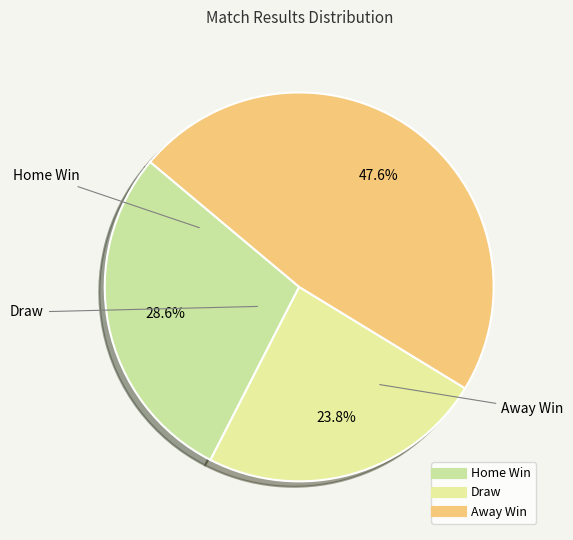

To the nearest percent, what is the average slice percentage?

33%